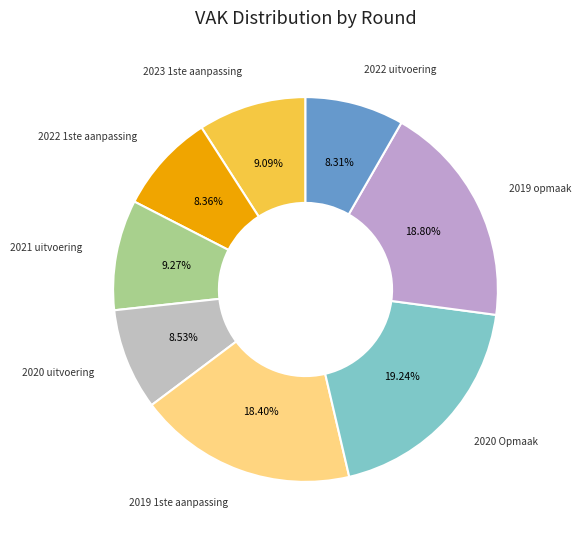

What is the ratio of the value at 2023 1ste aanpassing to the value at 2019 1ste aanpassing?

0.5